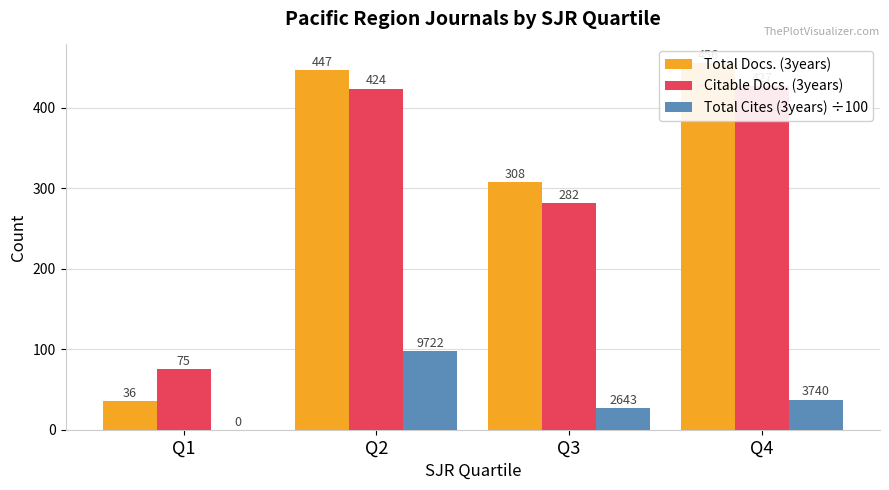

List the labels in order of Total Docs. (3years) value, smallest first.

Q1, Q3, Q2, Q4